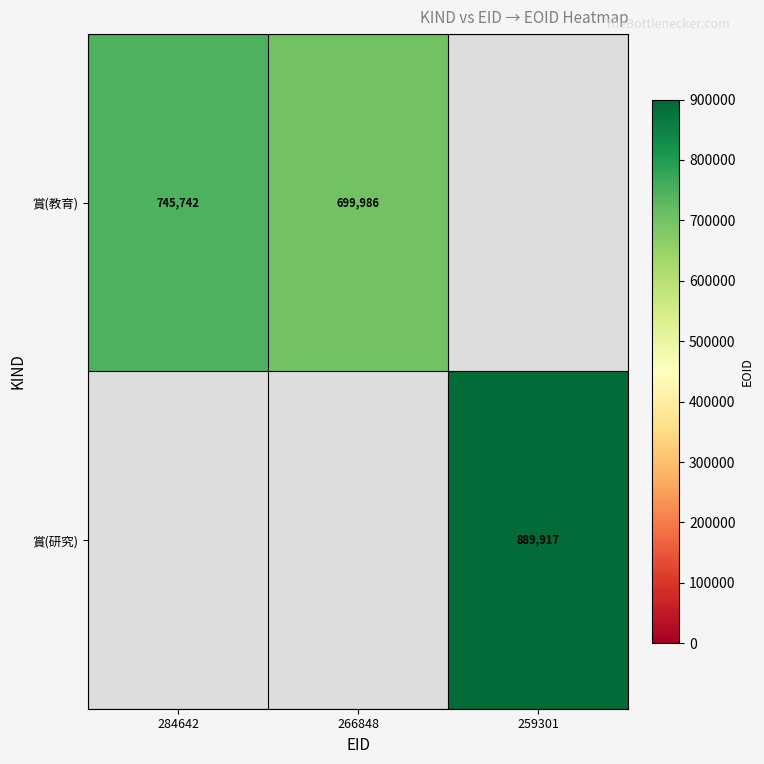

The value of 賞(教育) at 266848 is 699986. True or false?

True